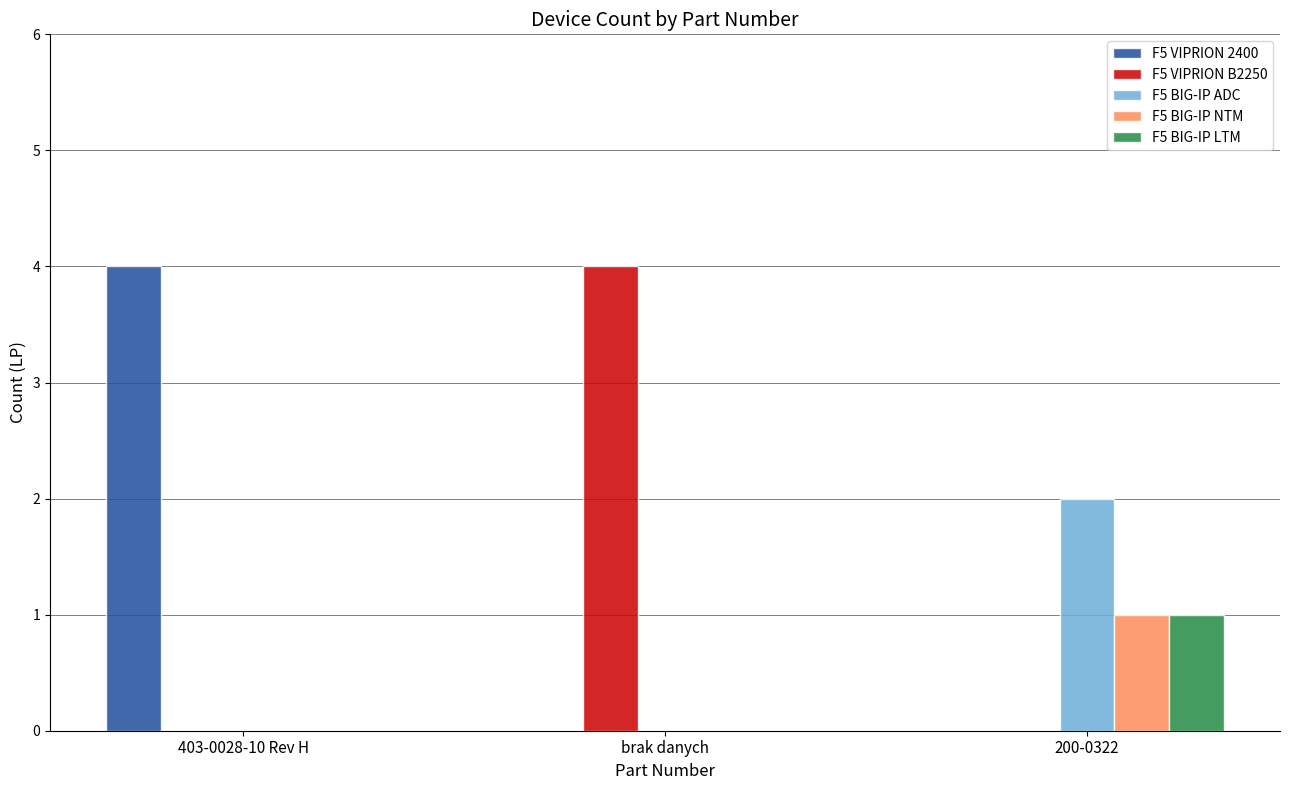

What is the total value across all series at 403-0028-10 Rev H?

4